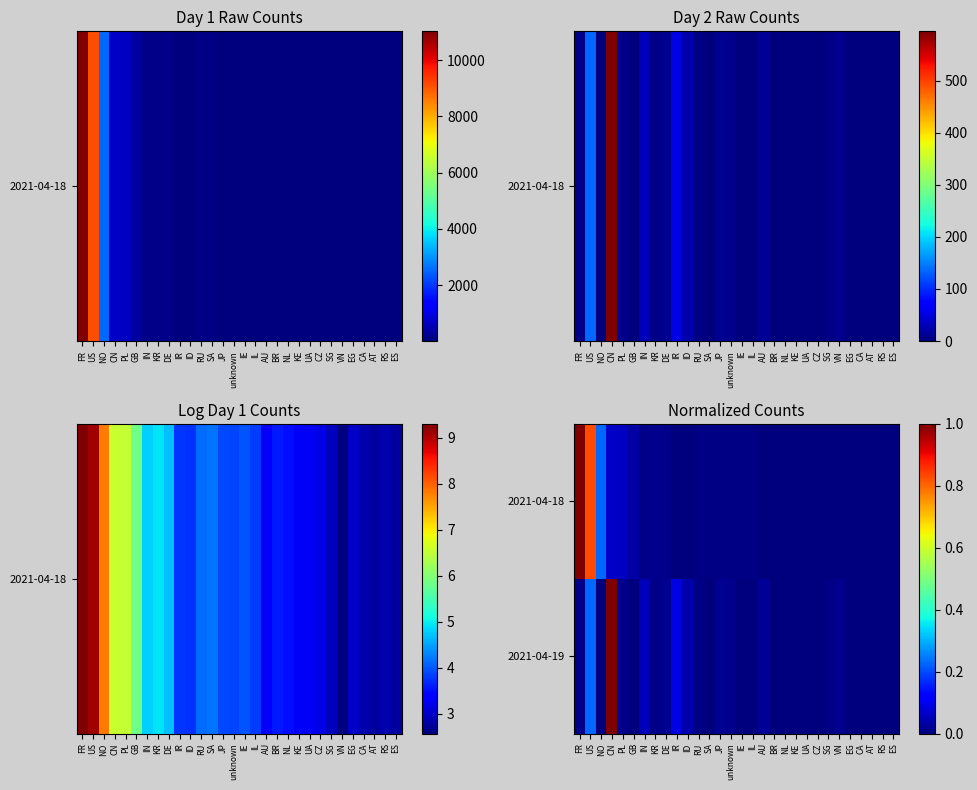

Reading left to right, list all the values displayed in this chart.

2021-04-18: FR=1.0	US=0.8	NO=0.2	CN=0.1	PL=0.1	GB=0.0	IN=0.0	KR=0.0	DE=0.0	IR=0.0	ID=0.0	RU=0.0	SA=0.0	JP=0.0	unknown=0.0	IE=0.0	IL=0.0	AU=0.0	BR=0.0	NL=0.0	KE=0.0	UA=0.0	CZ=0.0	SG=0.0	VN=0.0	EG=0.0	CA=0.0	AT=0.0	RS=0.0	ES=0.0
2021-04-19: FR=0.0	US=0.2	NO=0.0	CN=1.0	PL=0.0	GB=0.0	IN=0.1	KR=0.0	DE=0.0	IR=0.1	ID=0.0	RU=0.0	SA=0.0	JP=0.0	unknown=0.0	IE=0.0	IL=0.0	AU=0.0	BR=0.0	NL=0.0	KE=0.0	UA=0.0	CZ=0.0	SG=0.0	VN=0.0	EG=0.0	CA=0.0	AT=0.0	RS=0.0	ES=0.0